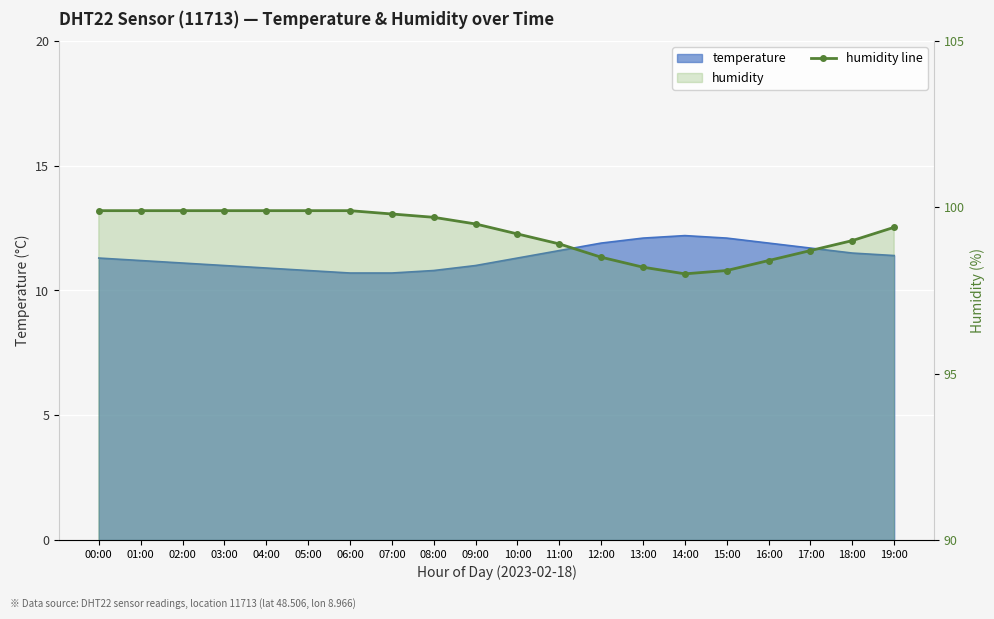

The value at 17:00 is 21.0. True or false?

False